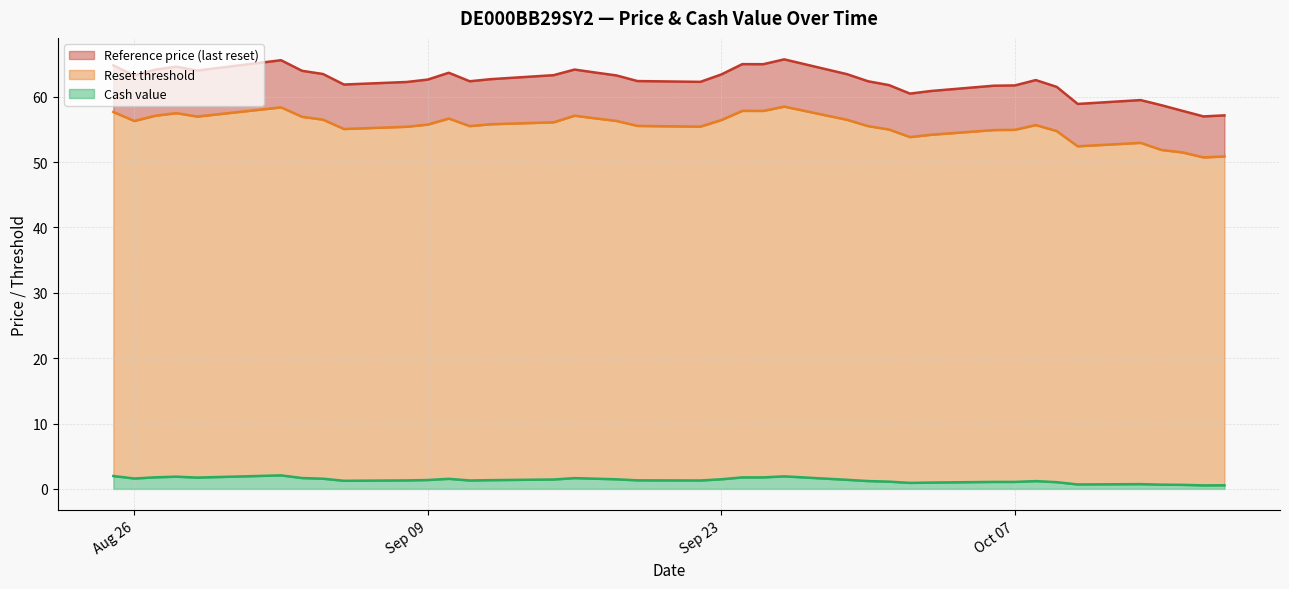

How many interior local peaks does the Cash value series have?

7